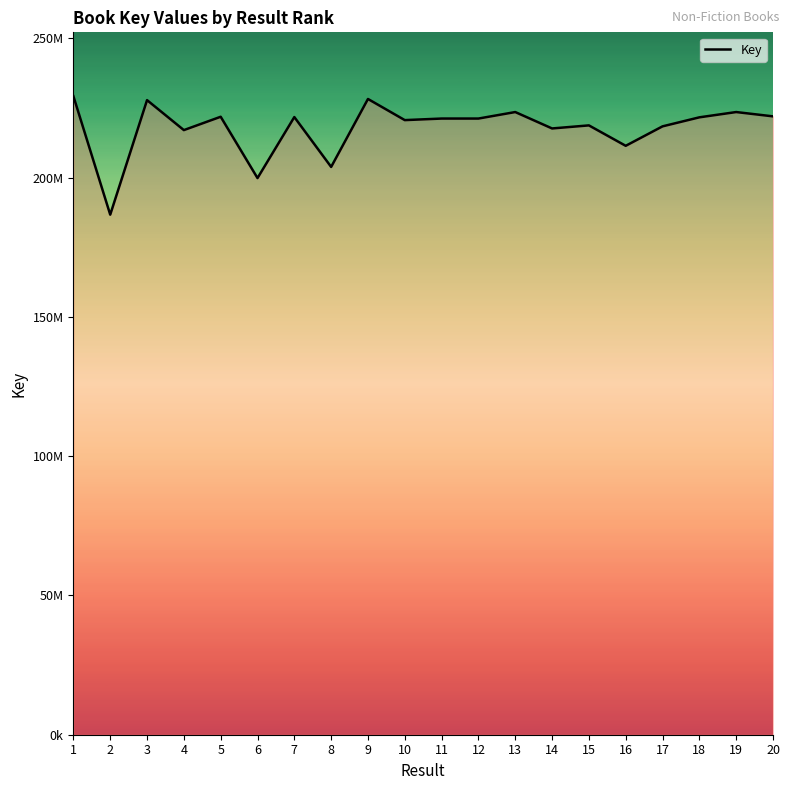

True or false: the data has more than 1 interior local peaks.

True